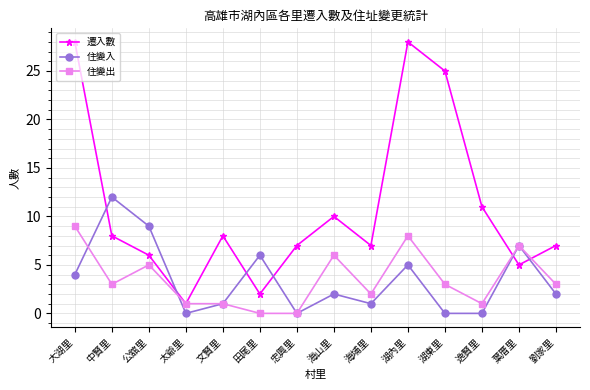

What is the total value across all series at 中賢里?

23